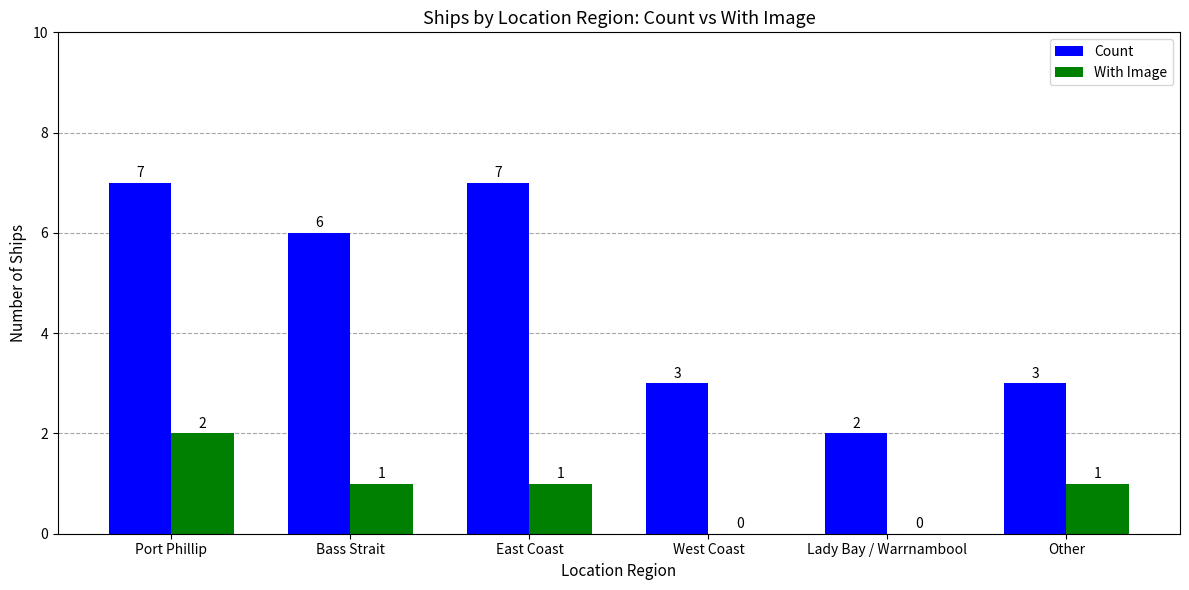

Which series has the largest range (max minus min)?

Count